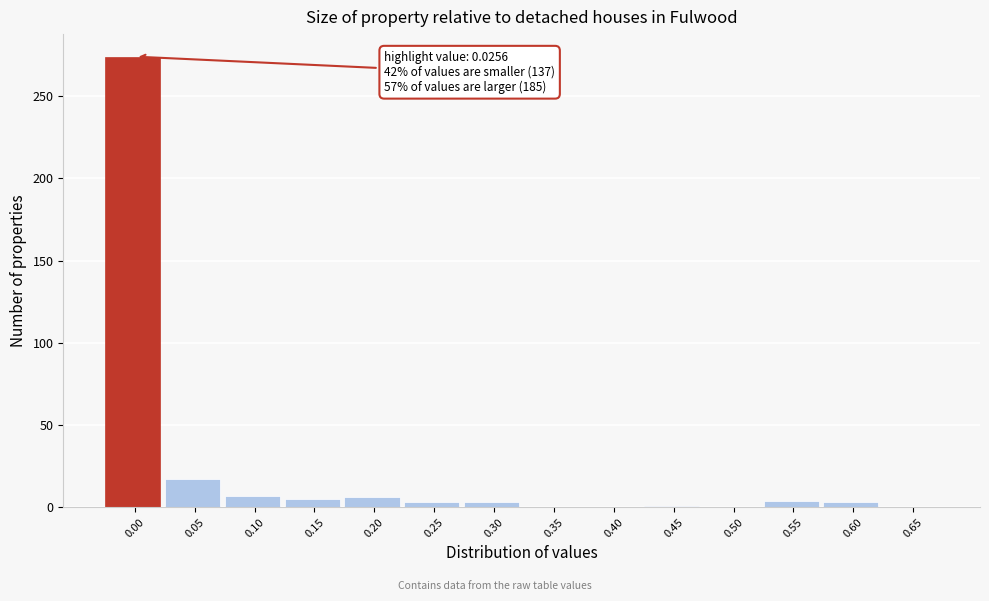

What is the maximum value shown in the chart?

274